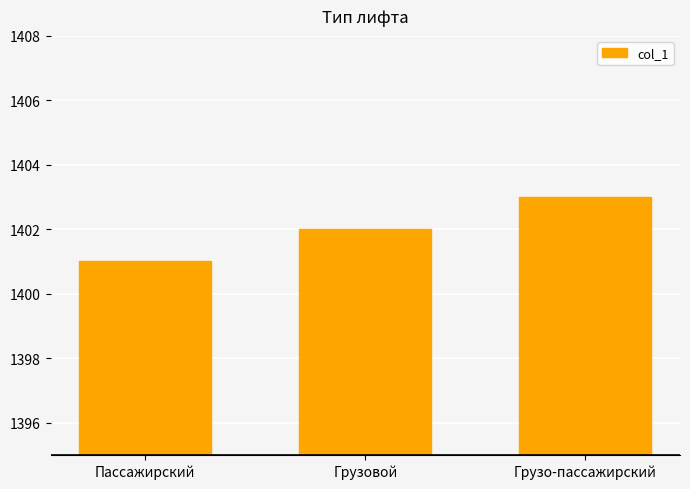

Does the chart contain any negative values?

No